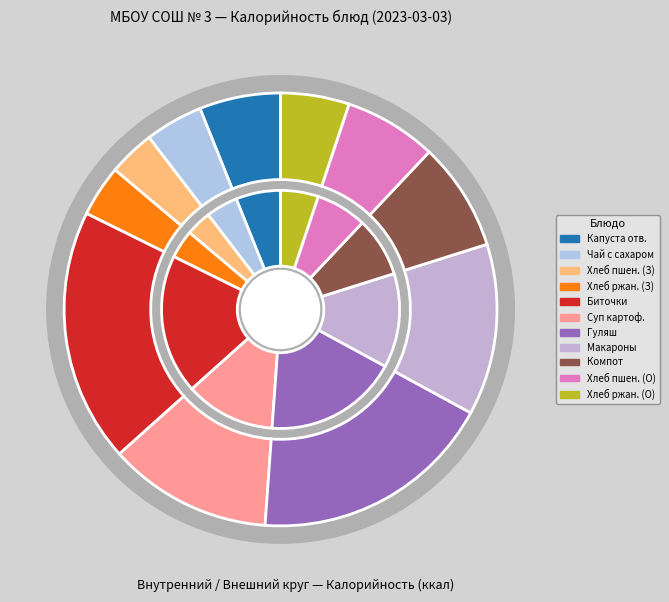

The Капуста отварная с маслом slice represents 6% of the pie. True or false?

True